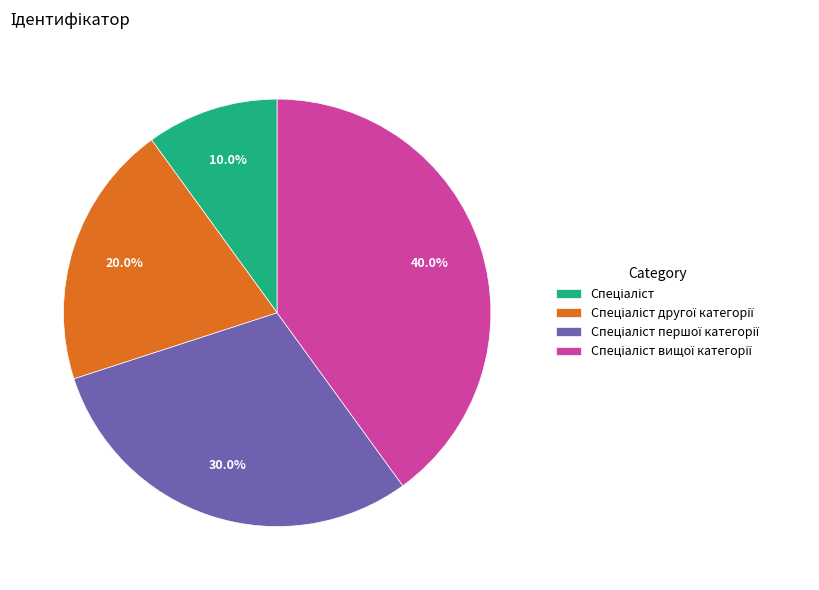

Is there any slice that represents more than half of the pie?

No